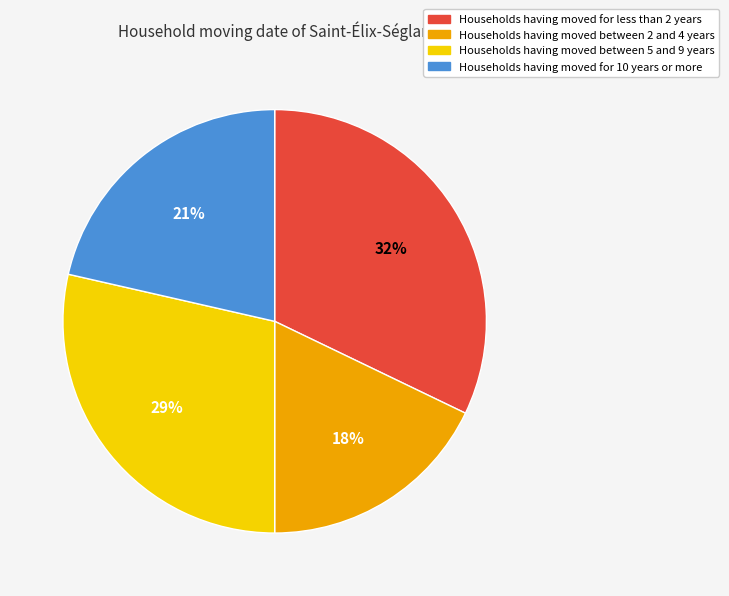

Is it true that Households having moved for 10 years or more is 21% of the pie?

True